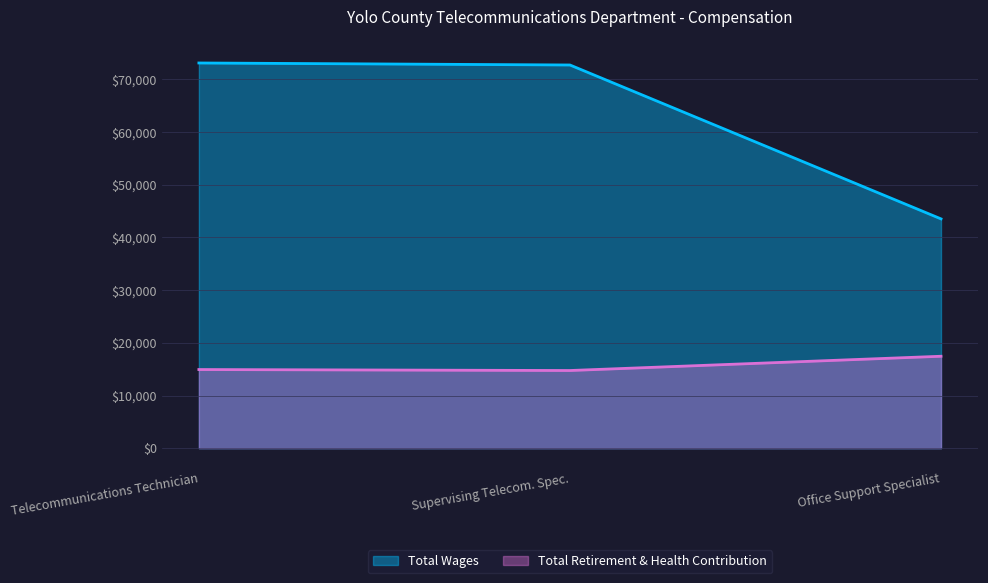

Where is Total Wages nearest to the value 58320?

Supervising Telecom. Spec.